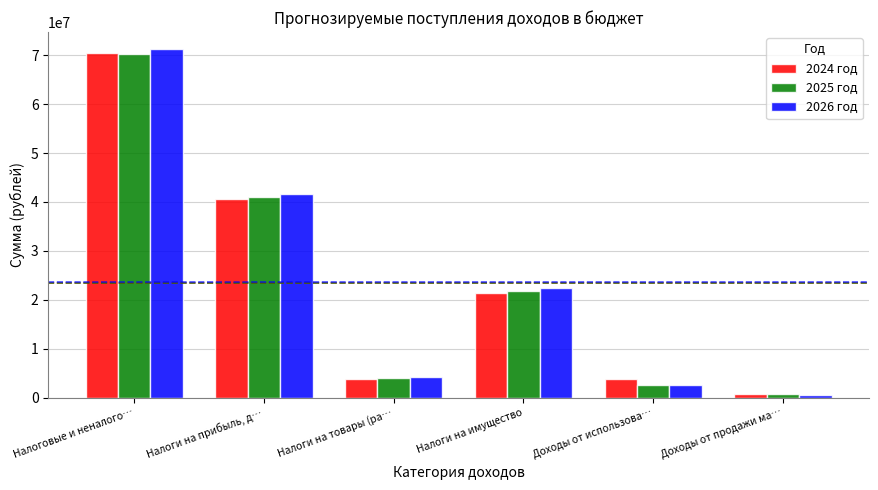

What is the maximum value shown in the chart?

71192000